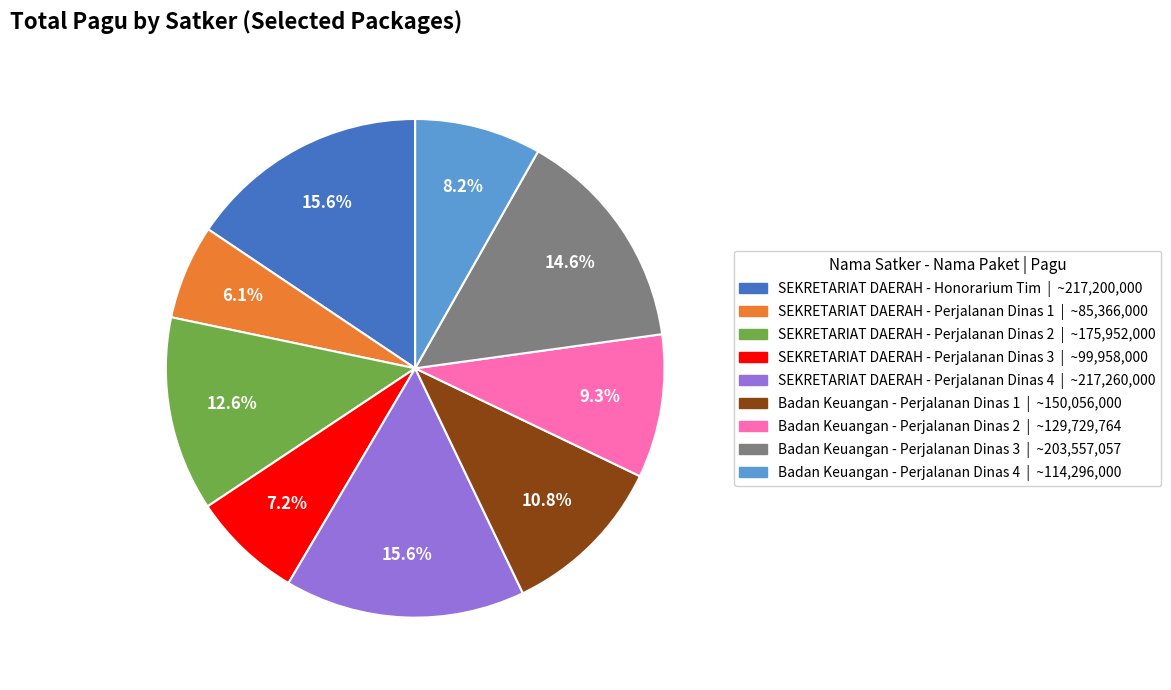

To the nearest percent, what portion does SEKRETARIAT DAERAH - Perjalanan Dinas 3 represent?

7%